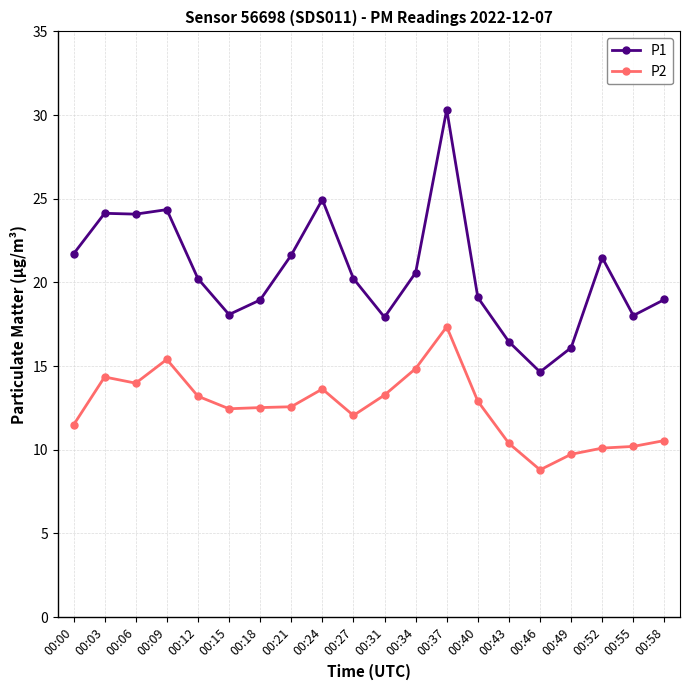

What is the sum of all P2 values?

249.8